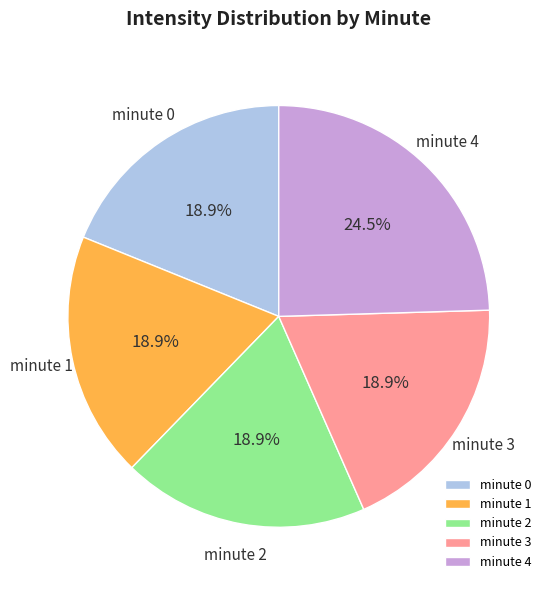

To the nearest percent, what is the combined percentage of minute 3 and minute 1?

38%